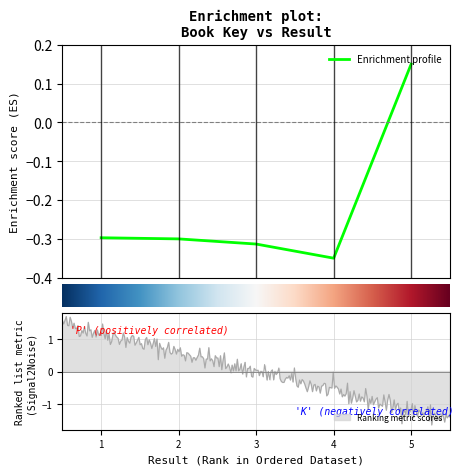

What value does the data have at 3?

-0.3